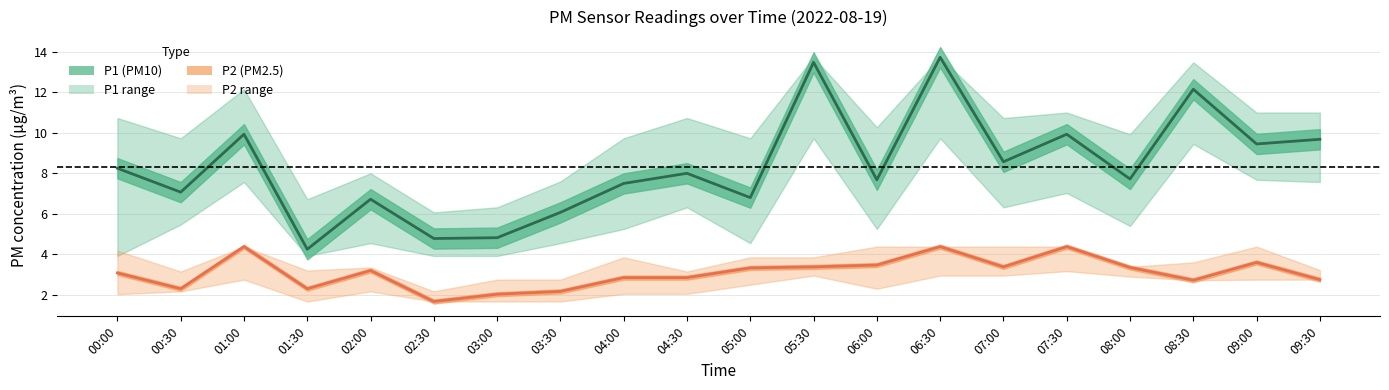

How many interior local peaks does the P1_lower series have?

7